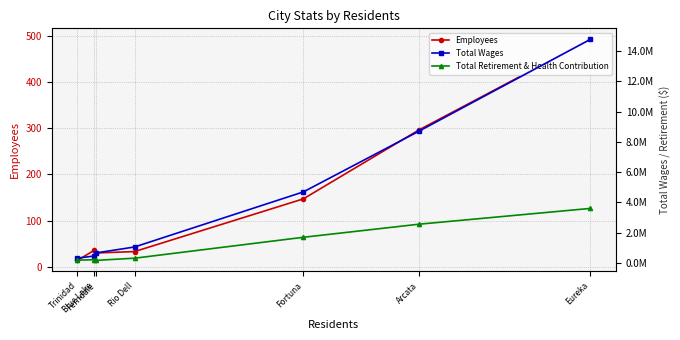

What is the label of the 1st point from the right?

Trinidad